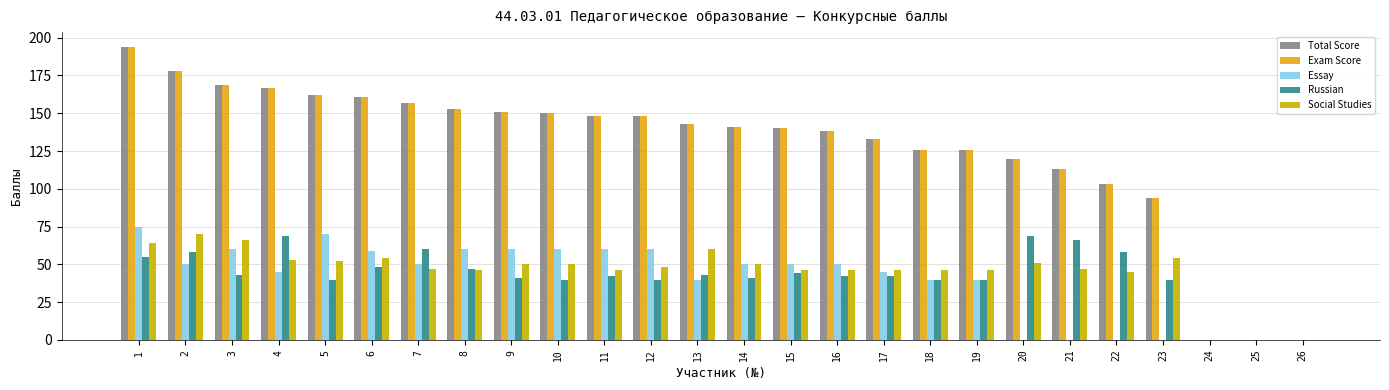

At how many categories does at least one series exceed 163?

4